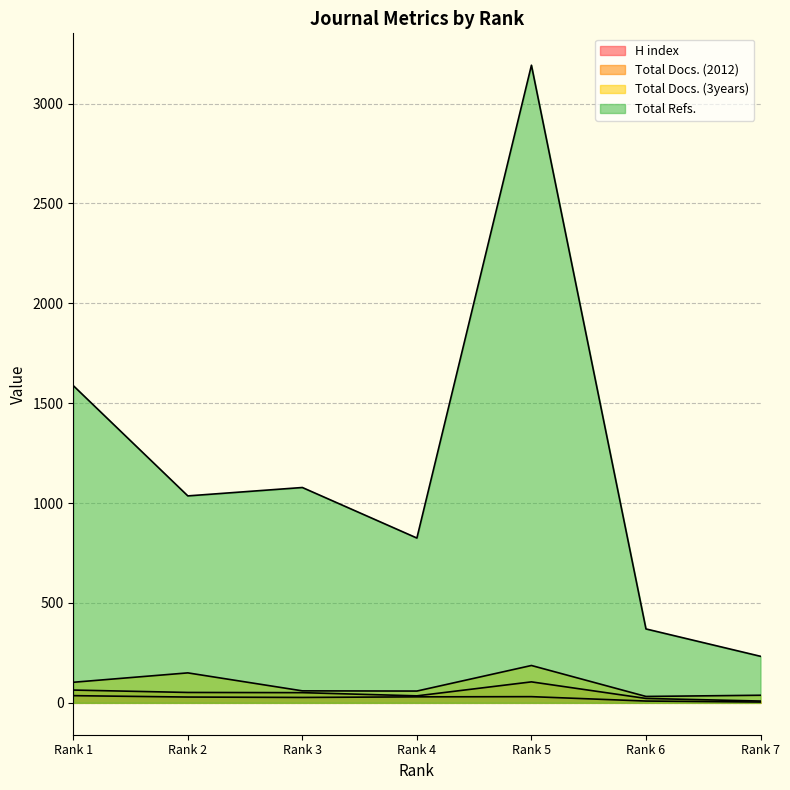

Is it true that H index equals 44 at Rank 4?

False